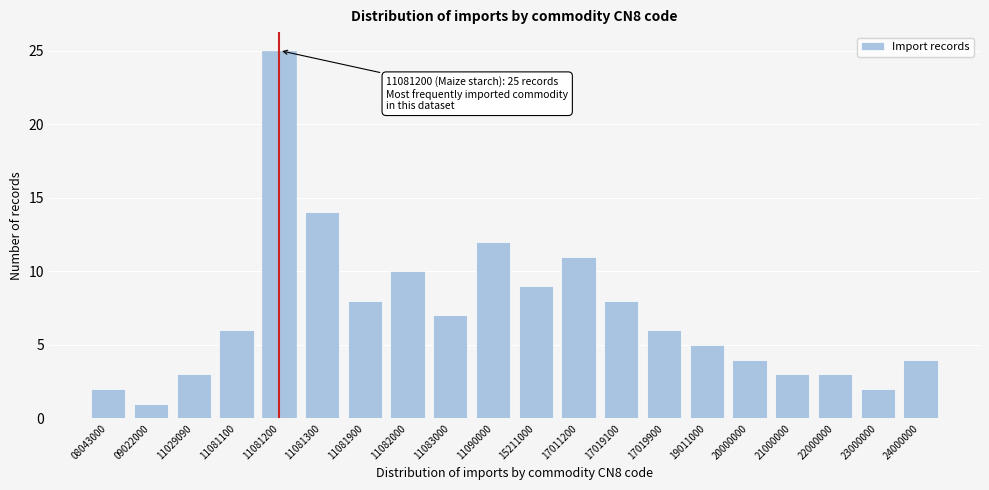

Reading left to right, transcribe all the data shown in this chart.

2	1	3	6	25	14	8	10	7	12	9	11	8	6	5	4	3	3	2	4